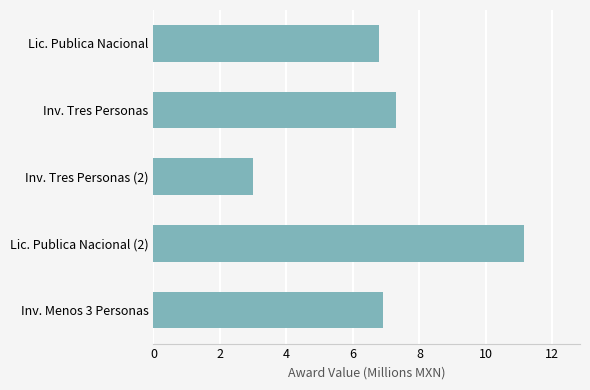

The chart shows a value of 7.3 at Inv. Tres Personas. True or false?

True